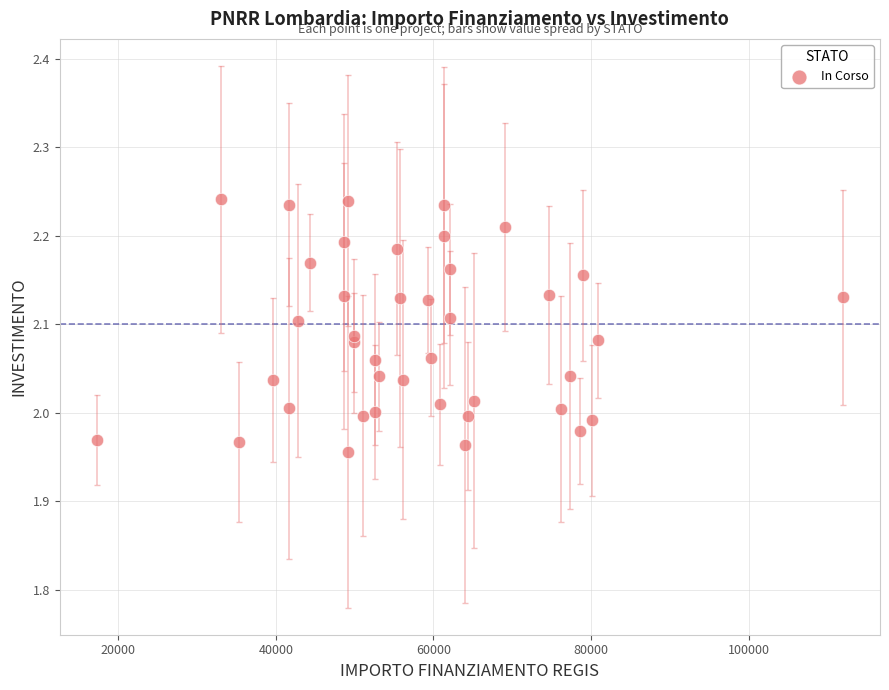

What is the range of Y values (max minus min)?

0.3